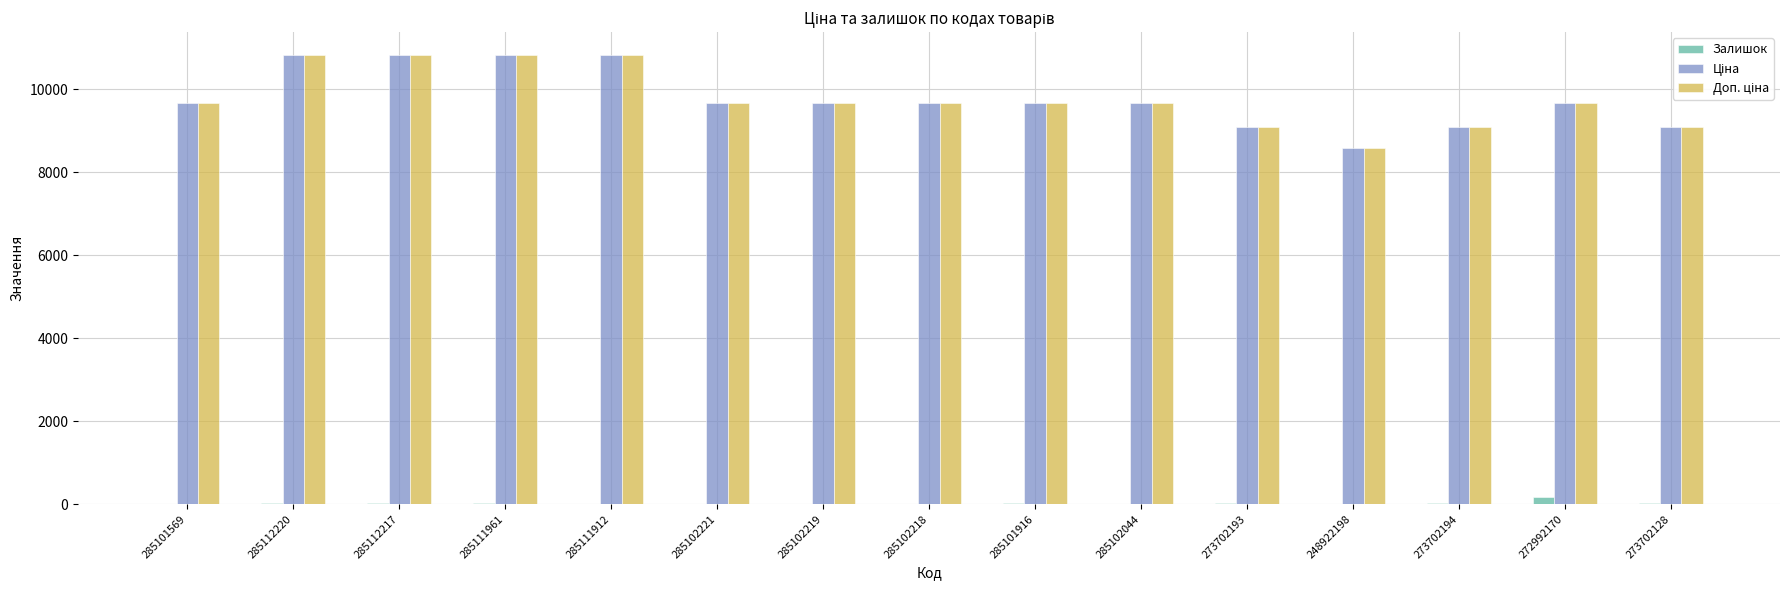

What is the maximum value shown in the chart?

10840.1